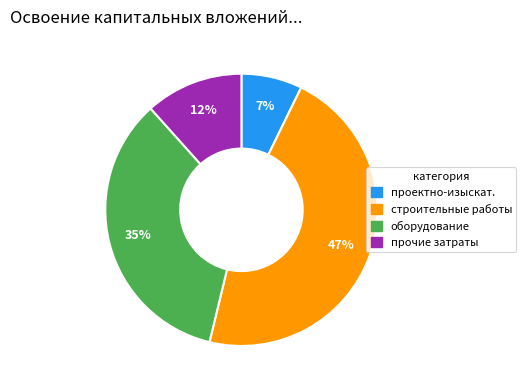

Does any single category account for the majority?

No